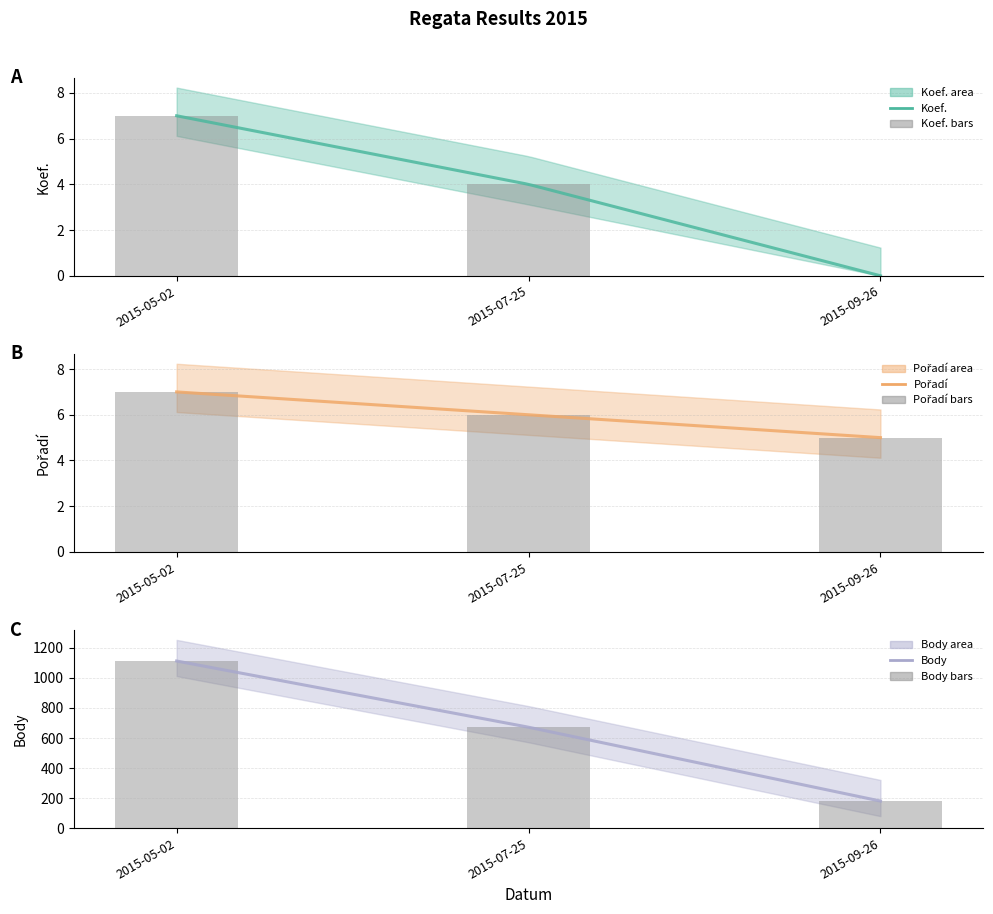

Count the Koef. values in the range 0 to 7.

3